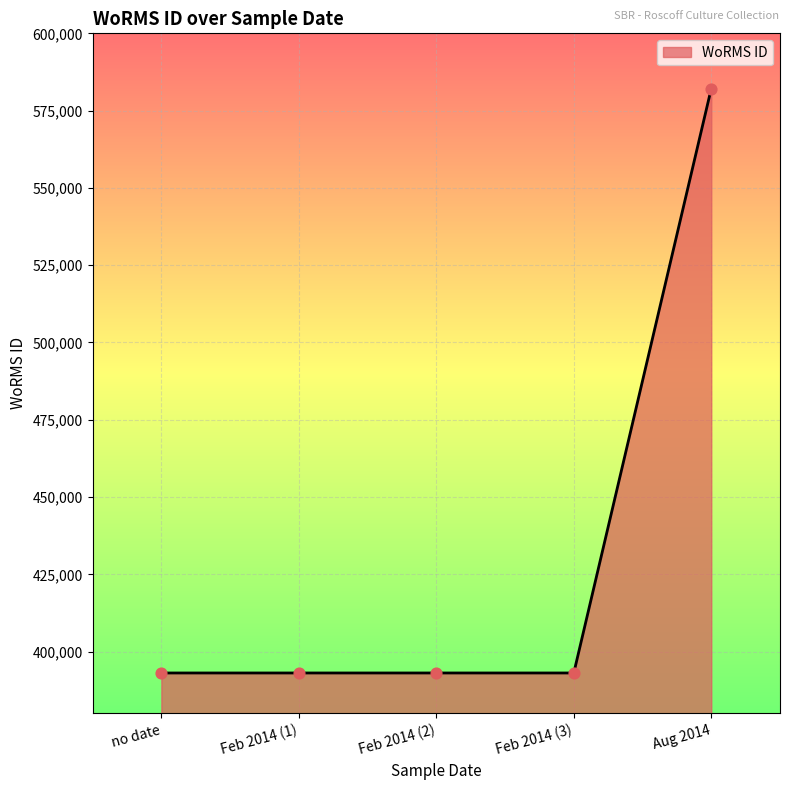

What is the ratio of the value at no date to the value at Aug 2014?

0.7